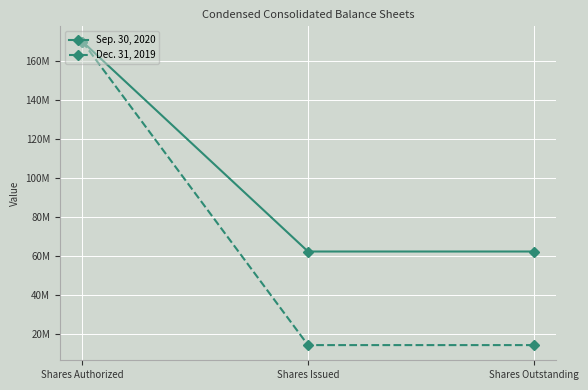

Reading left to right, transcribe all the data shown in this chart.

Sep. 30, 2020: 170000000	62376443	62376443
Dec. 31, 2019: 170000000	14411432	14411432